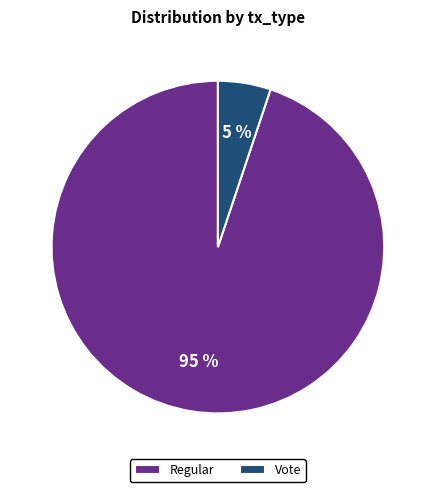

Is it true that Regular is 87% of the pie?

False